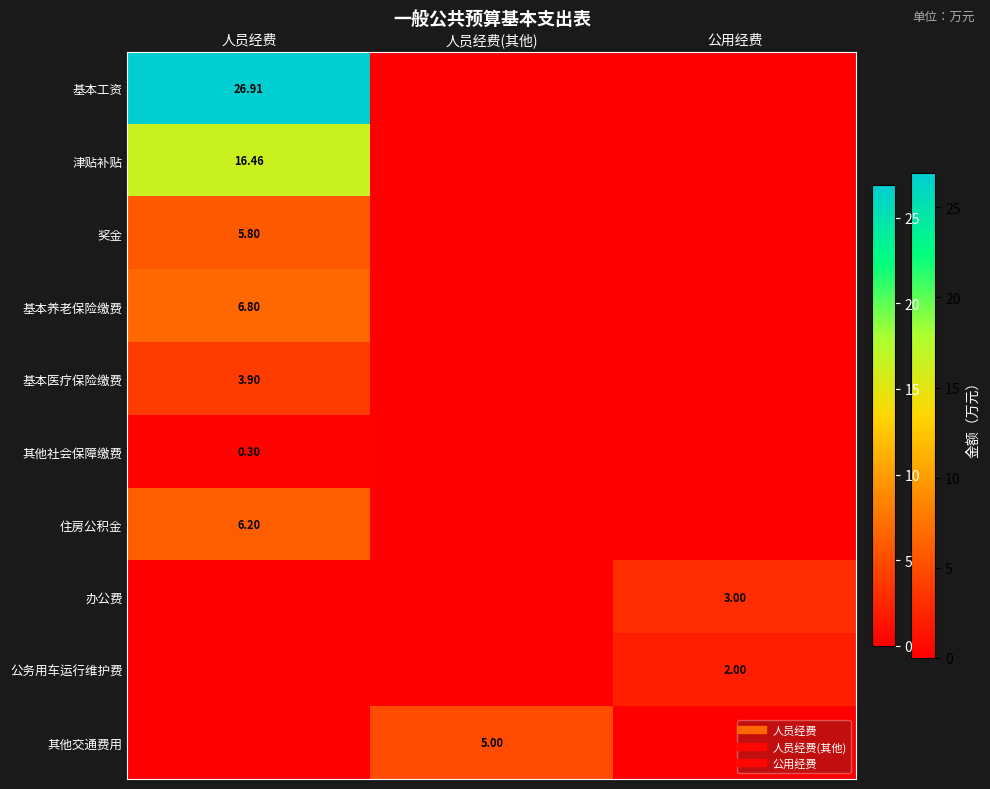

What value does the 基本养老保险缴费 series have at 人员经费?

6.8